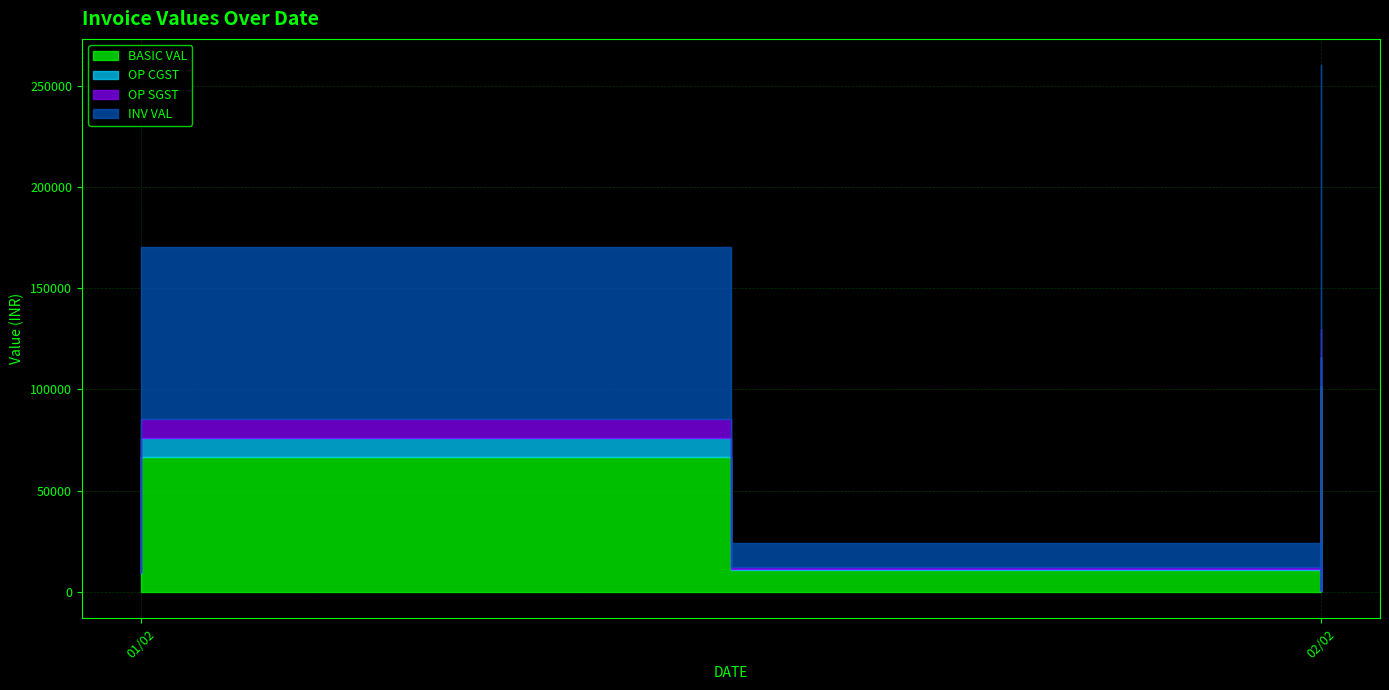

Where does the OP SGST series first go above 652?

01/02/2023